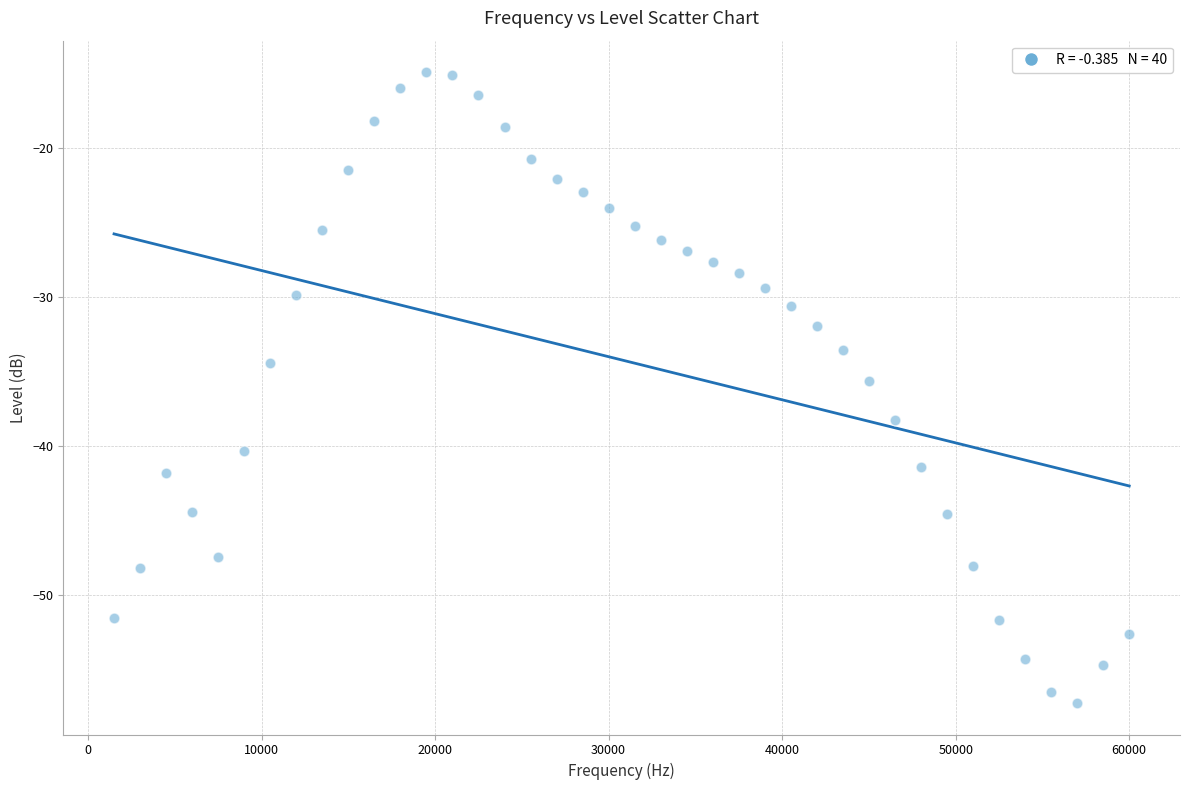

What is the range of Y values (max minus min)?

42.4